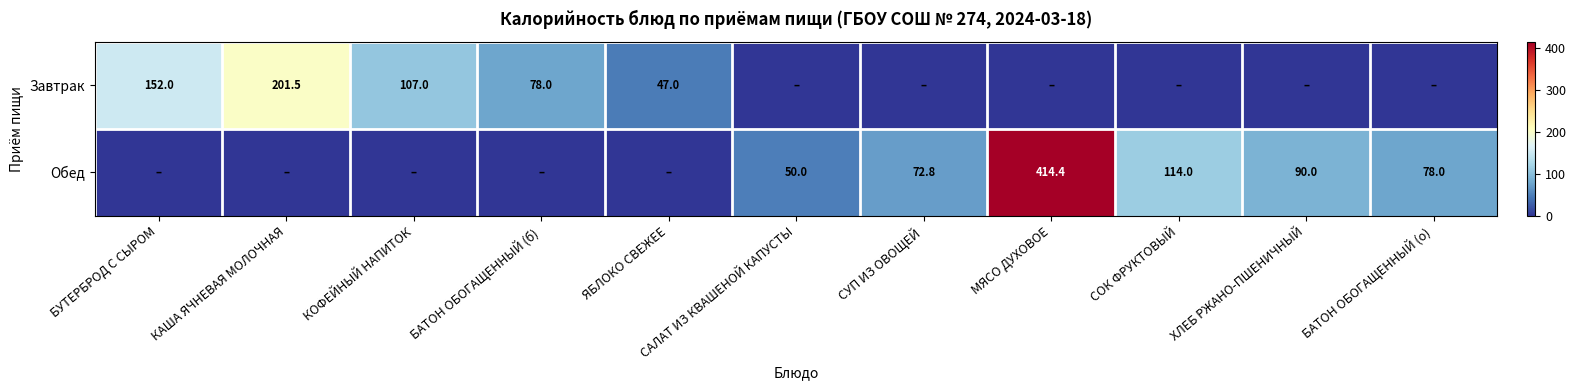

Is it true that Завтрак equals 139.9 at КОФЕЙНЫЙ НАПИТОК?

False